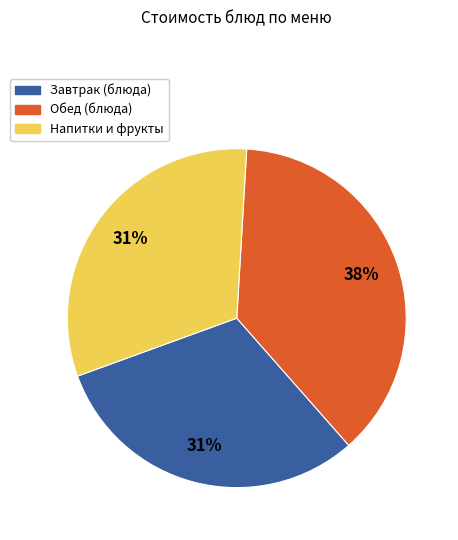

Is there a majority slice in this chart?

No